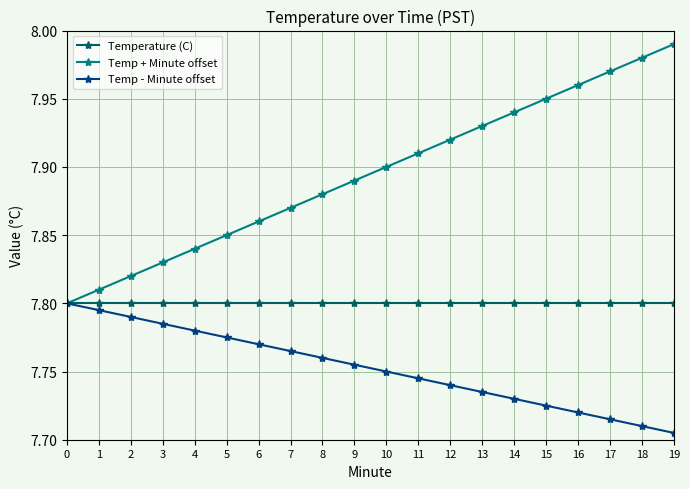

Is it true that Temp - Minute offset equals 5.4 at 2?

False